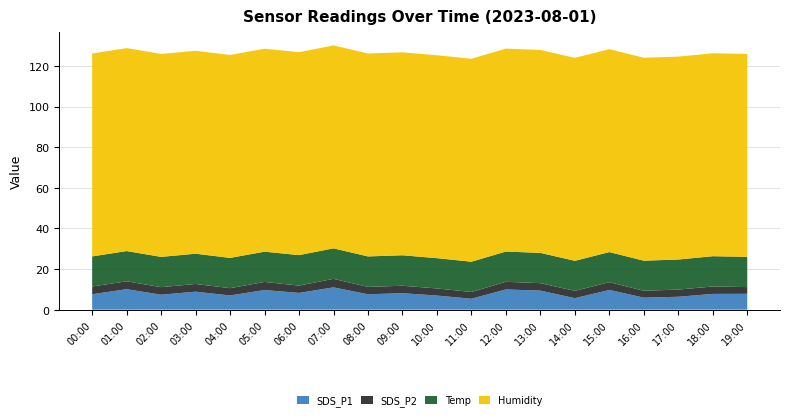

Reading left to right, what are all the values shown in this chart?

SDS_P1: 00:00=7.6	01:00=10.1	02:00=7.4	03:00=8.9	04:00=7.0	05:00=9.7	06:00=8.3	07:00=11.0	08:00=7.6	09:00=8.1	10:00=7.0	11:00=5.4	12:00=10.0	13:00=9.4	14:00=5.7	15:00=9.7	16:00=5.9	17:00=6.4	18:00=7.8	19:00=7.8
SDS_P2: 00:00=3.8	01:00=3.9	02:00=3.7	03:00=3.8	04:00=3.6	05:00=4.0	06:00=3.6	07:00=4.2	08:00=3.6	09:00=3.7	10:00=3.5	11:00=3.3	12:00=3.8	13:00=3.7	14:00=3.6	15:00=3.8	16:00=3.4	17:00=3.5	18:00=3.7	19:00=3.3
Temp: 00:00=14.8	01:00=14.9	02:00=14.9	03:00=14.9	04:00=14.9	05:00=14.9	06:00=15.0	07:00=15.0	08:00=15.0	09:00=15.0	10:00=14.9	11:00=14.9	12:00=14.9	13:00=14.9	14:00=14.8	15:00=14.8	16:00=14.8	17:00=14.8	18:00=14.9	19:00=14.9
Humidity: 00:00=99.9	01:00=99.9	02:00=99.9	03:00=99.9	04:00=99.9	05:00=99.9	06:00=99.9	07:00=99.9	08:00=99.9	09:00=99.9	10:00=99.9	11:00=99.9	12:00=99.9	13:00=99.9	14:00=99.9	15:00=99.9	16:00=99.9	17:00=99.9	18:00=99.9	19:00=99.9